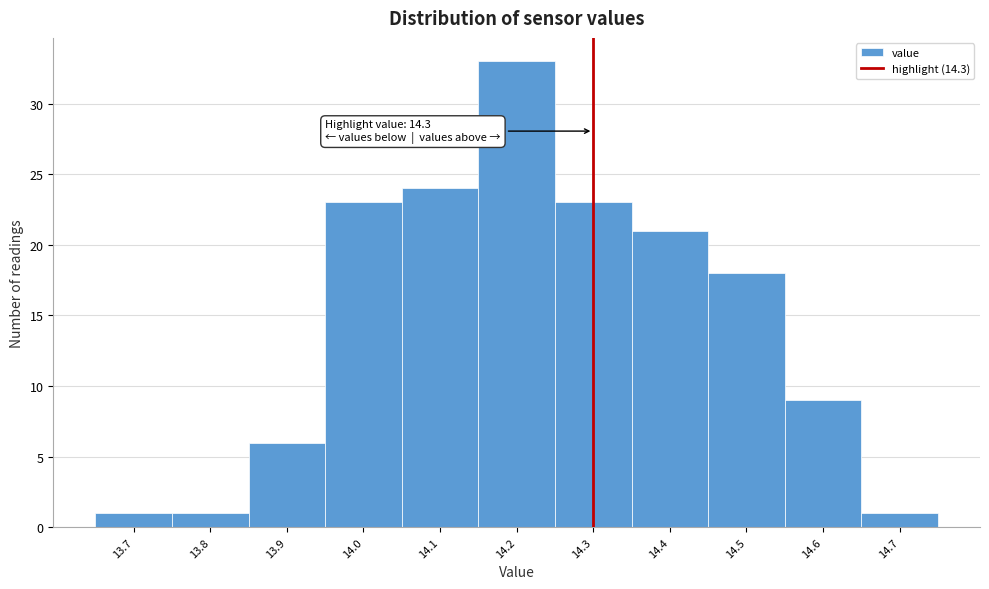

Over which range of the x-axis is the bar tallest?

14.15 to 14.25